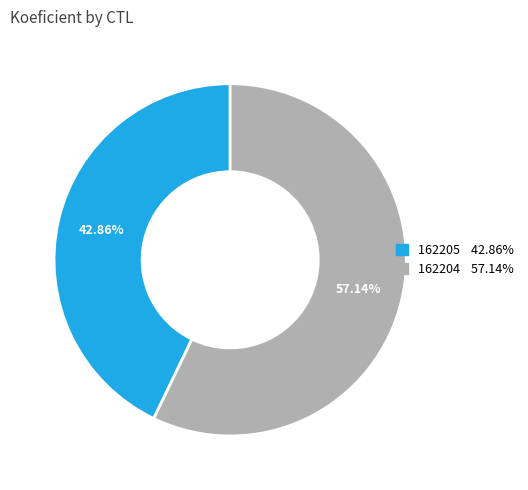

What percentage is NOT represented by 162205?

57.1%